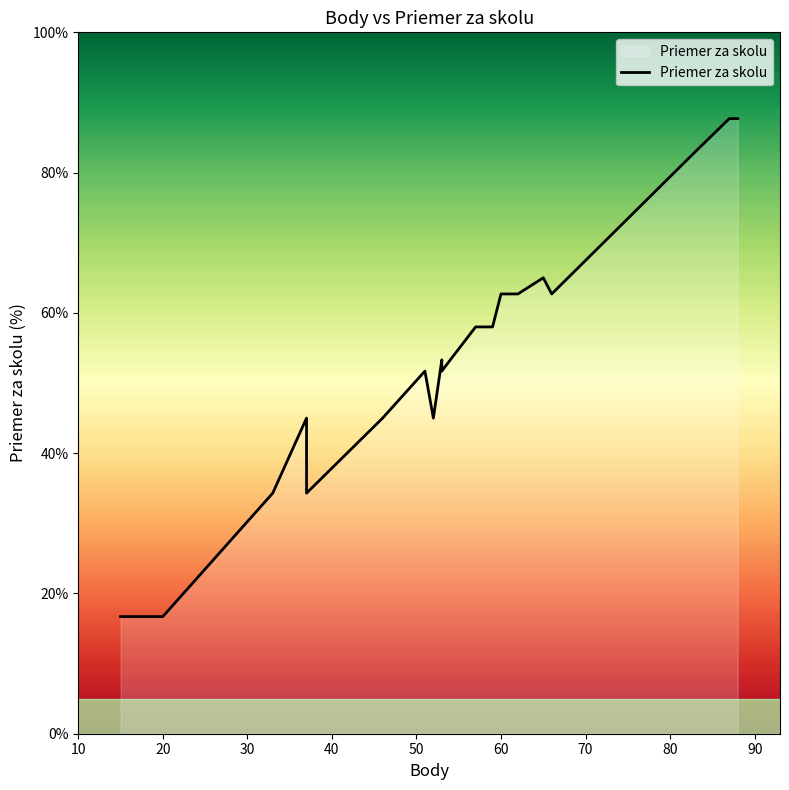

How many data points are above 58?

12